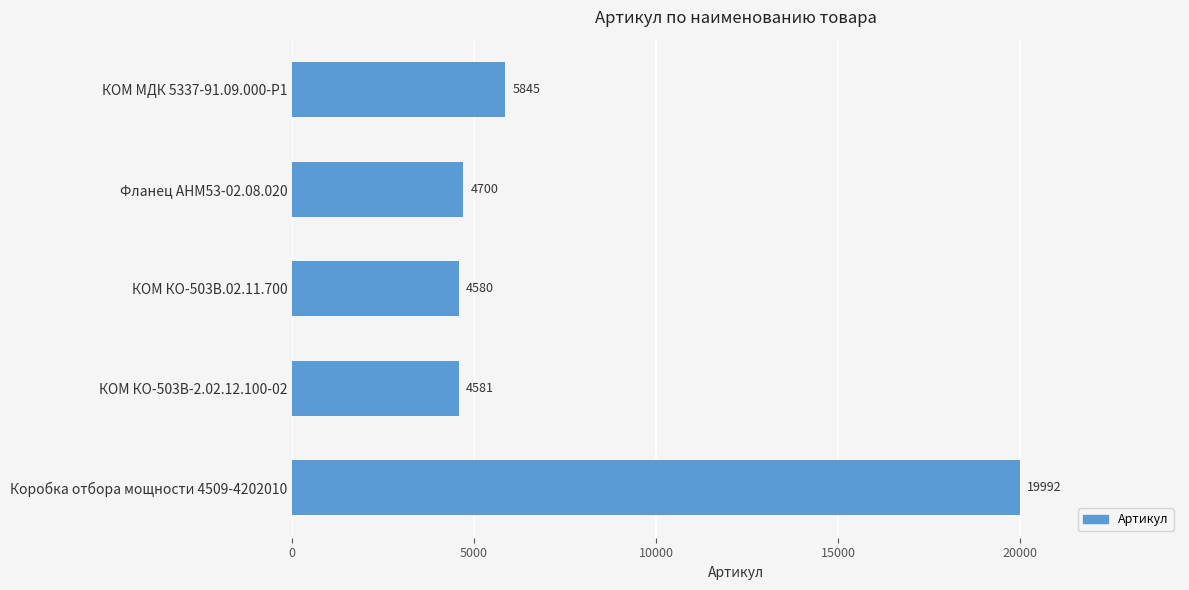

At which category does the chart reach its peak across all series?

Коробка отбора мощности 4509-4202010